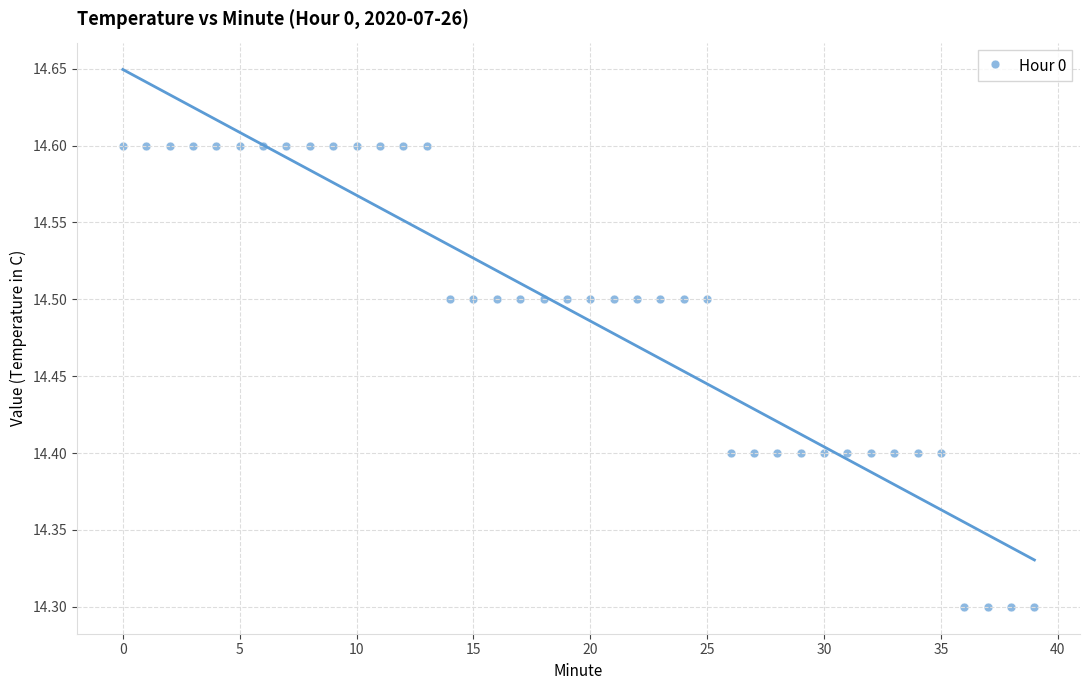

What is the range of Y values (max minus min)?

0.3